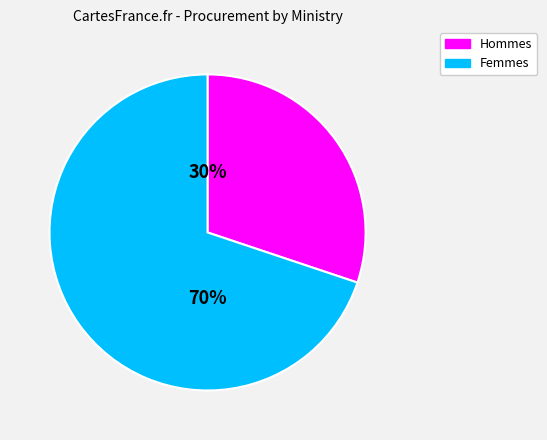

To the nearest percent, what is the average slice percentage?

50%